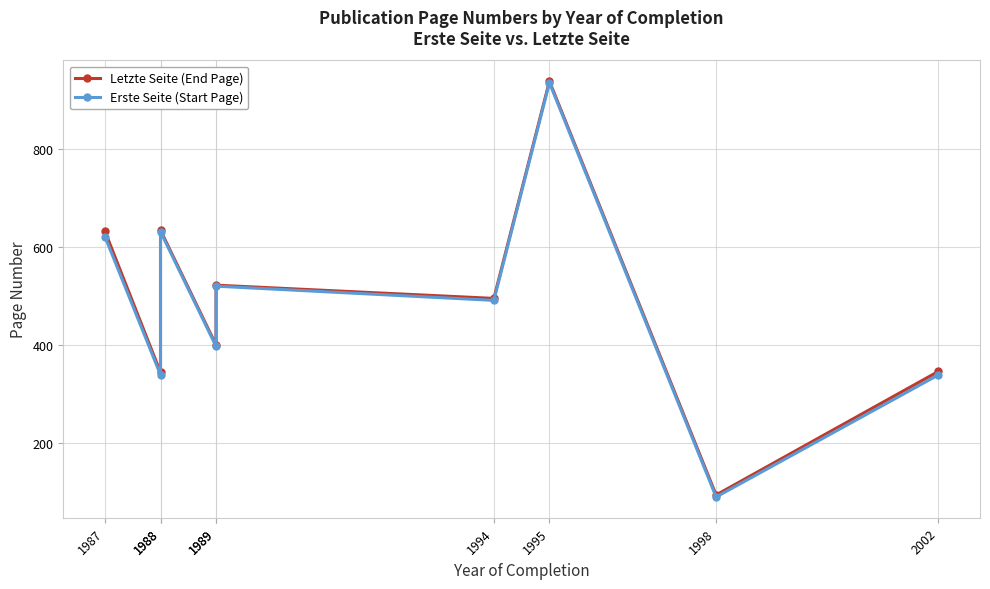

Reading left to right, what are all the values shown in this chart?

Letzte Seite (End Page): 632	344	634	400	522	495	938	94	346
Erste Seite (Start Page): 621	339	631	397	520	491	935	90	339